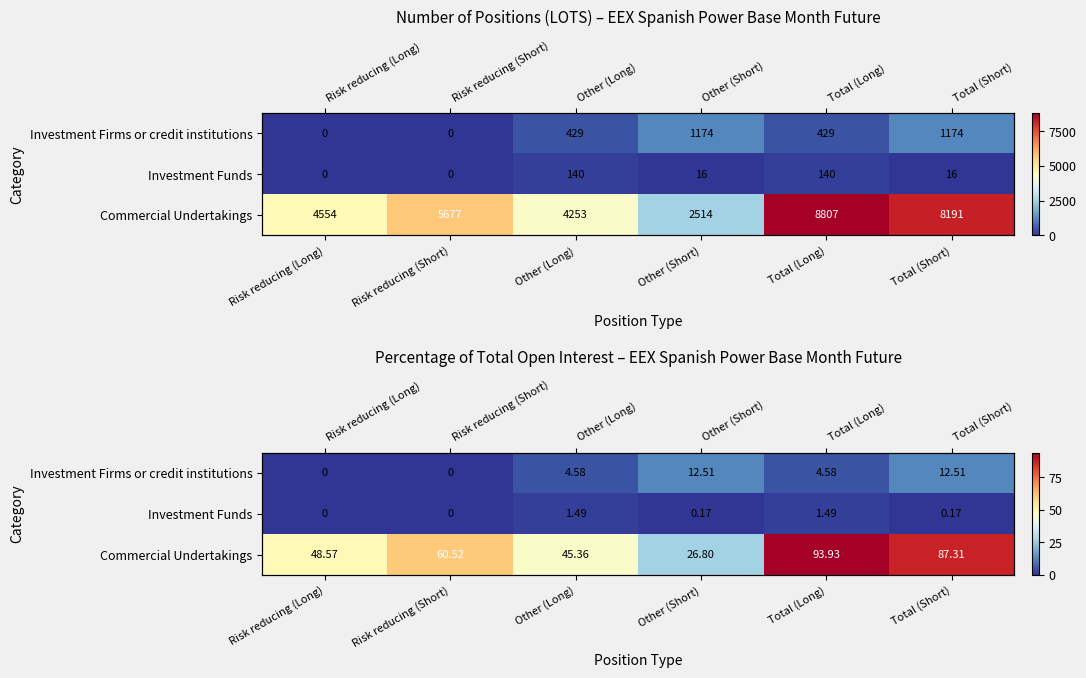

True or false: Commercial Undertakings has a value of 23.6 at Total (Short).

False